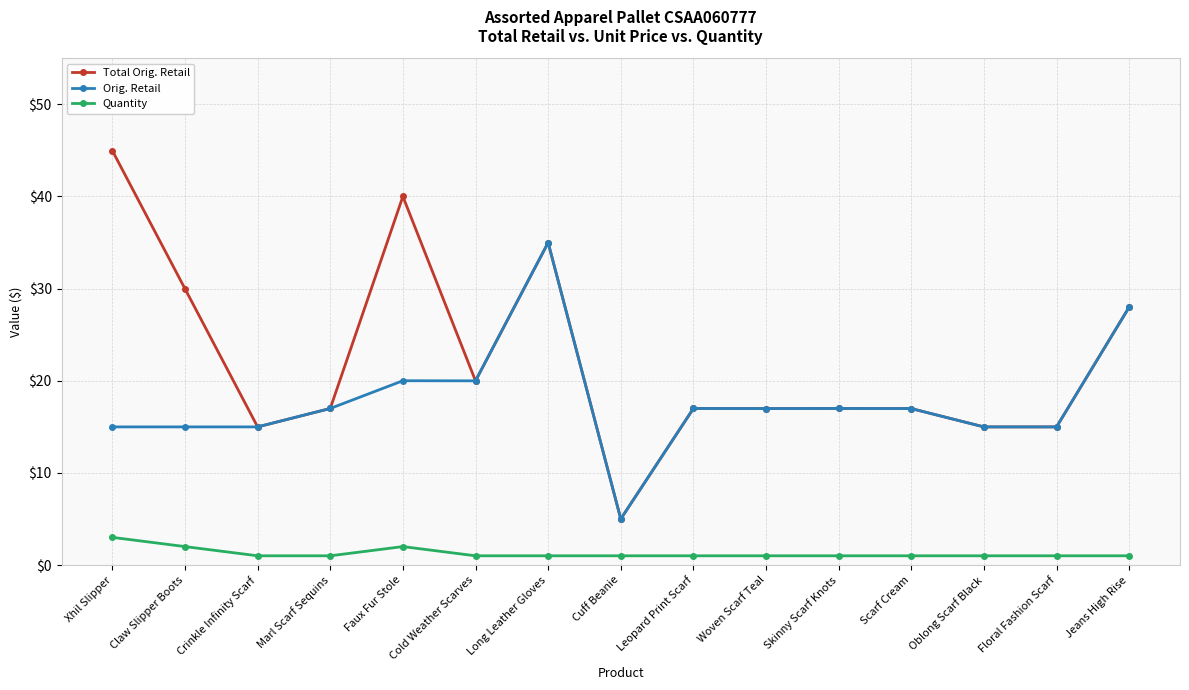

True or false: Quantity and Orig. Retail intersect in this chart.

False